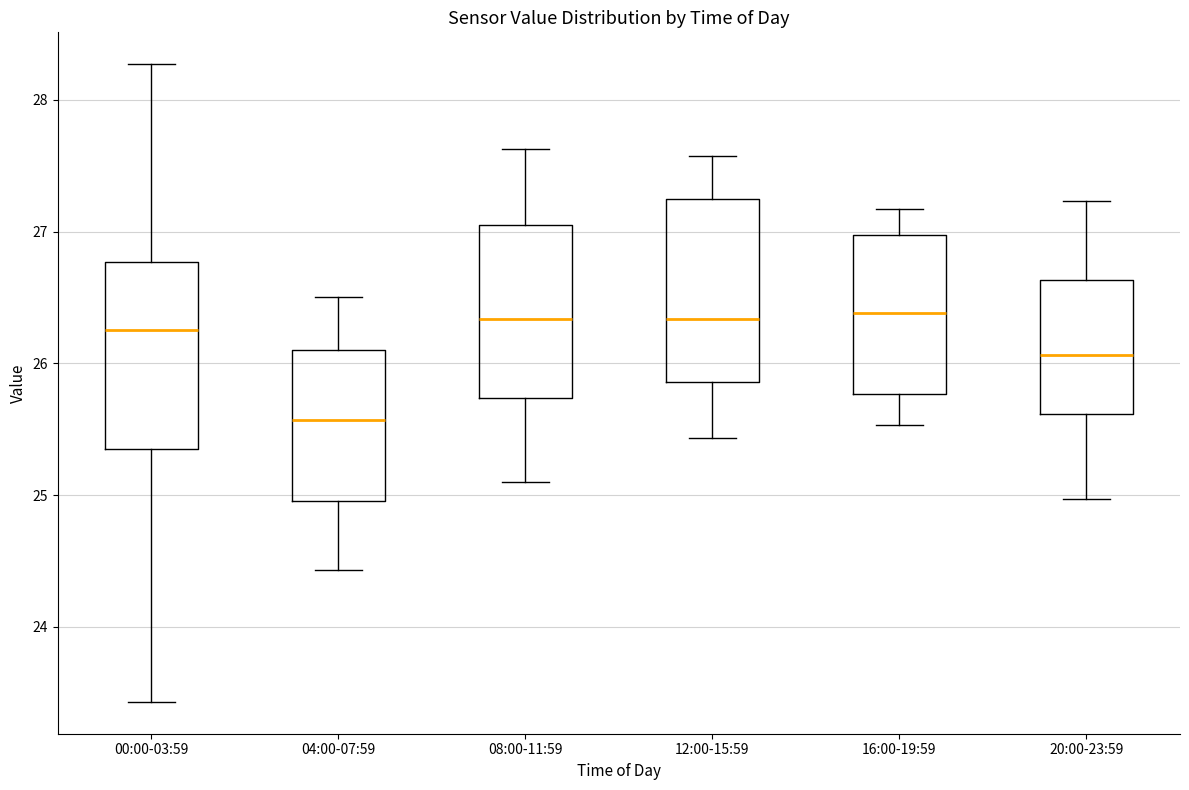

Reading left to right, transcribe this box plot: for each box, give where its median line is, the range the box spans, and where its two whiskers end, as read against the y-axis. The values are not printed on the chart, so give them approximately, as read against the axis.

00:00-03:59: median 26.3, box 25.4 to 26.8, whiskers 23.4 to 28.3
04:00-07:59: median 25.6, box 25.0 to 26.1, whiskers 24.4 to 26.5
08:00-11:59: median 26.3, box 25.7 to 27.0, whiskers 25.1 to 27.6
12:00-15:59: median 26.3, box 25.9 to 27.2, whiskers 25.4 to 27.6
16:00-19:59: median 26.4, box 25.8 to 27.0, whiskers 25.5 to 27.2
20:00-23:59: median 26.1, box 25.6 to 26.6, whiskers 25.0 to 27.2